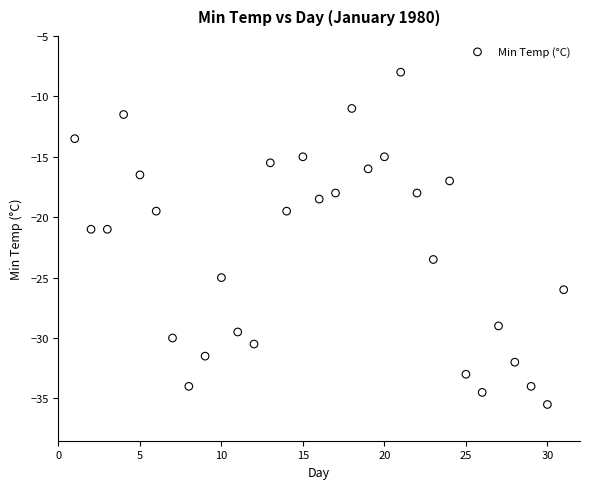

What is the range of X values (max minus min)?

30.0